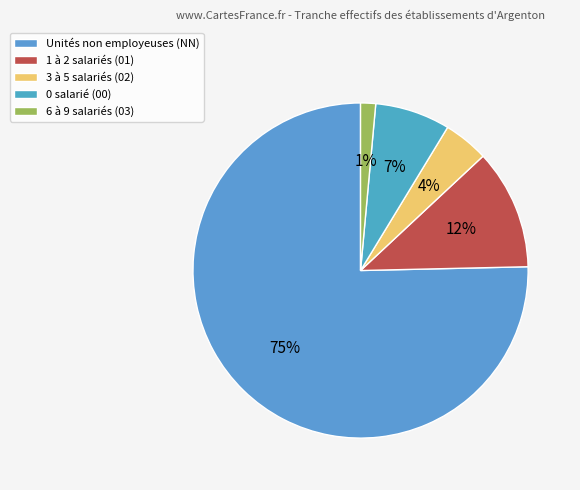

How many segments does this pie chart have?

5